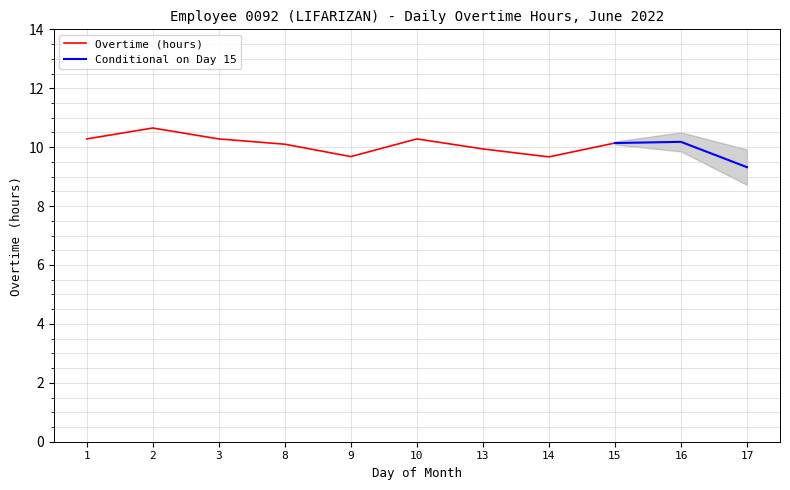

What is the value of the 7th point from the left?

9.9